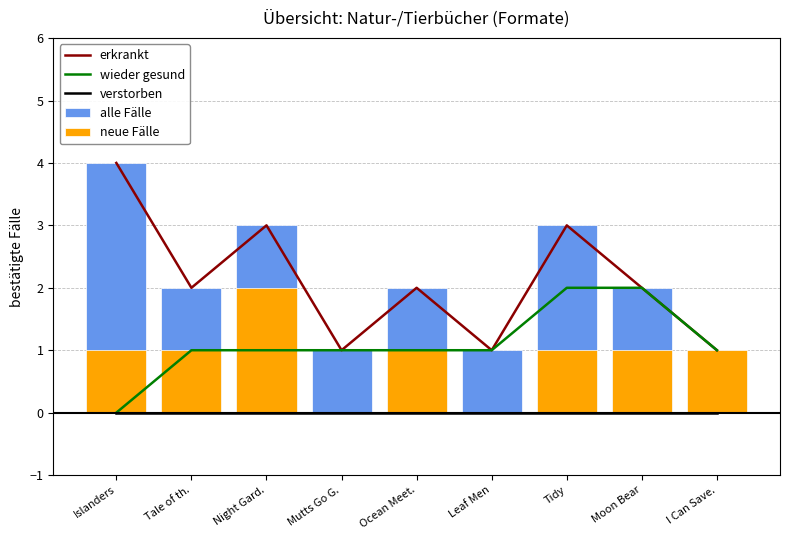

What is the label of the 2nd bar from the left?

Tale of th.